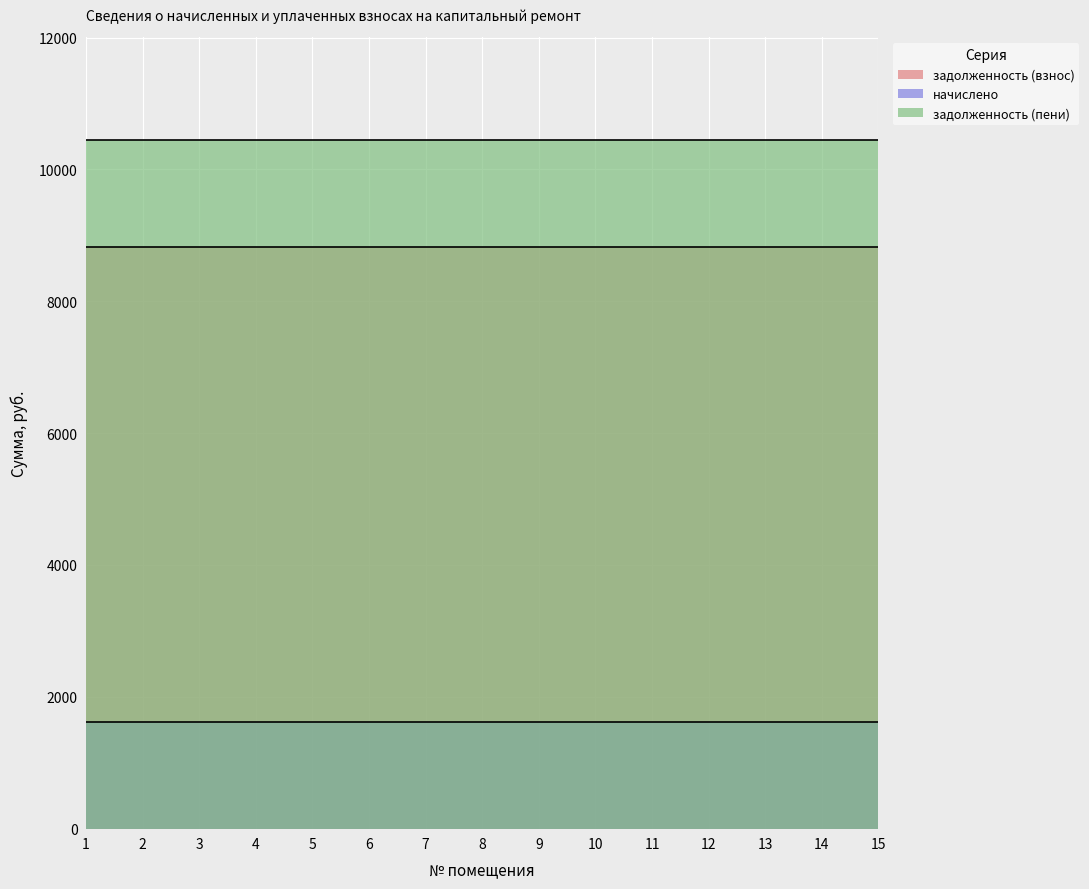

What are all the series names shown in the legend?

задолженность (взнос), начислено, задолженность (пени)